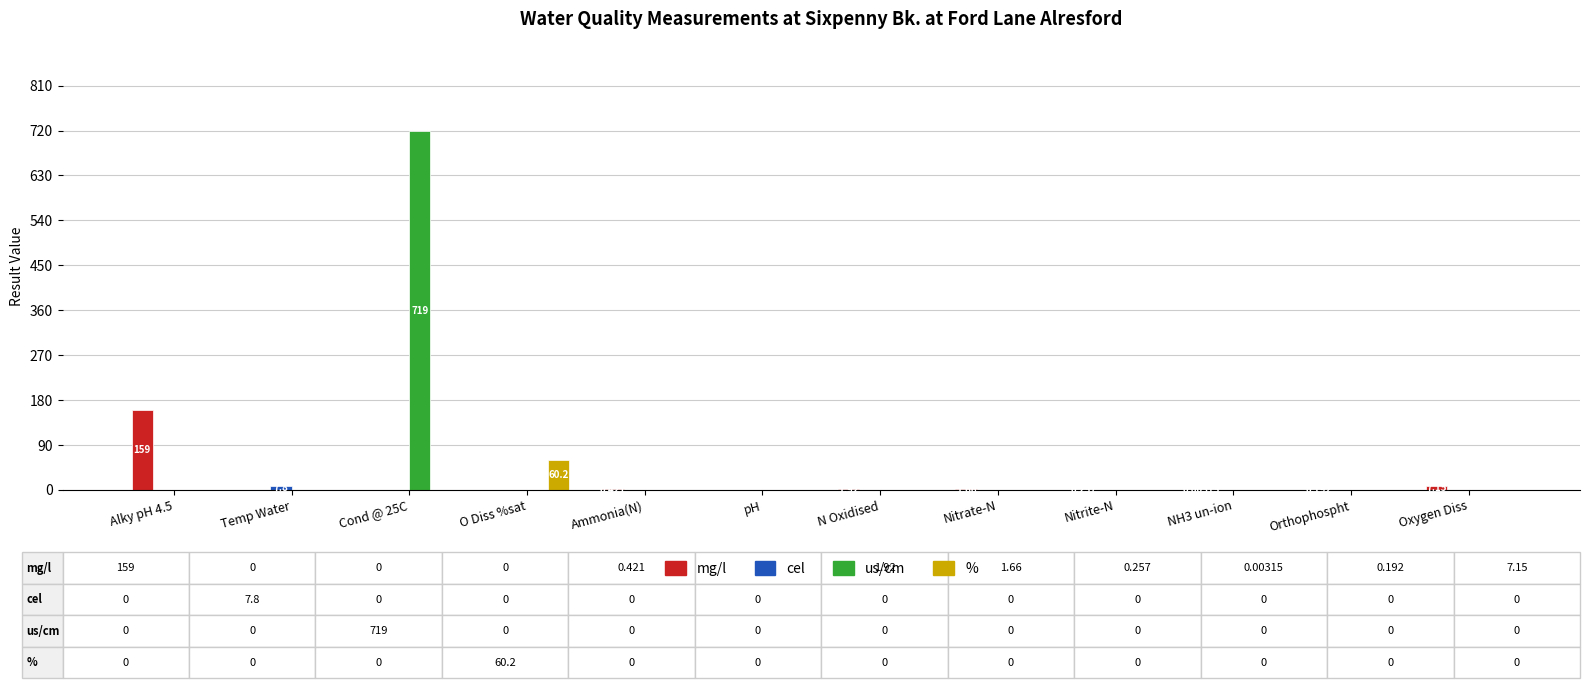

At which label does mg/l reach its peak?

Alky pH 4.5